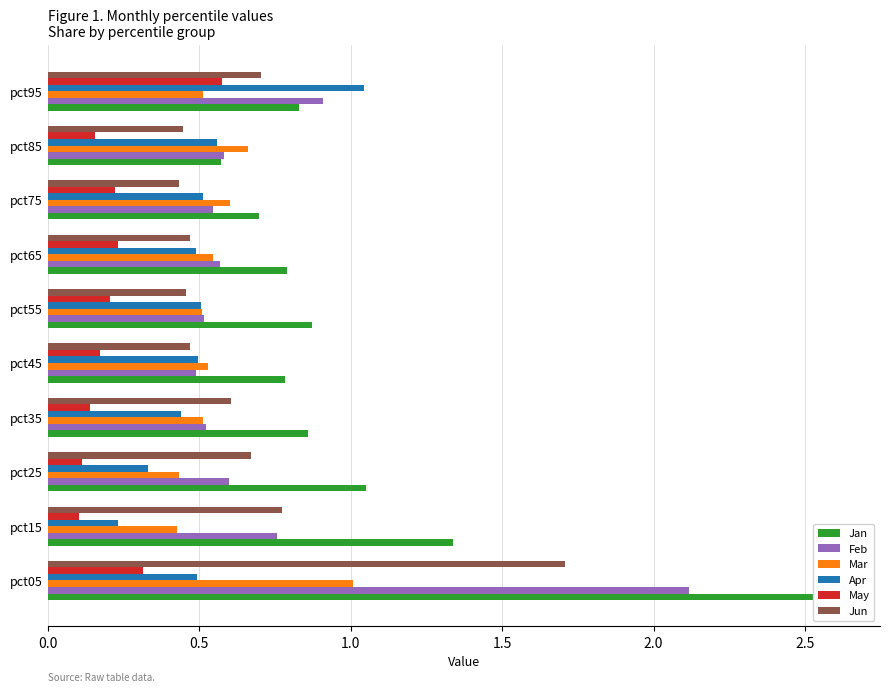

What position from the left is 0.5?

2